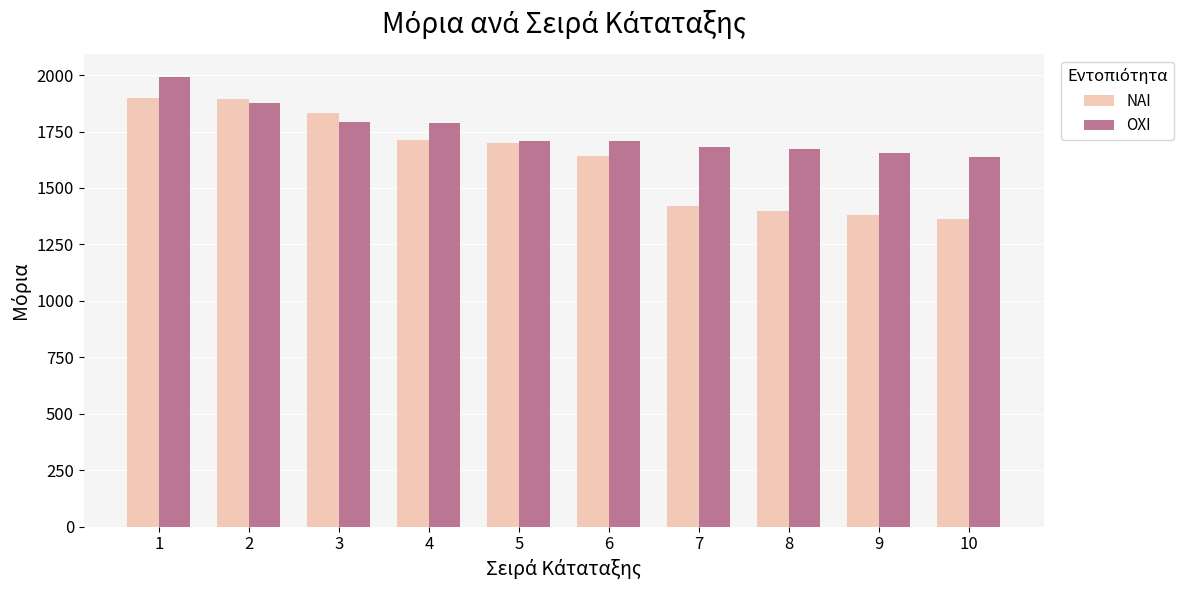

Is it true that ΝΑΙ equals 1379.1 at 9?

True